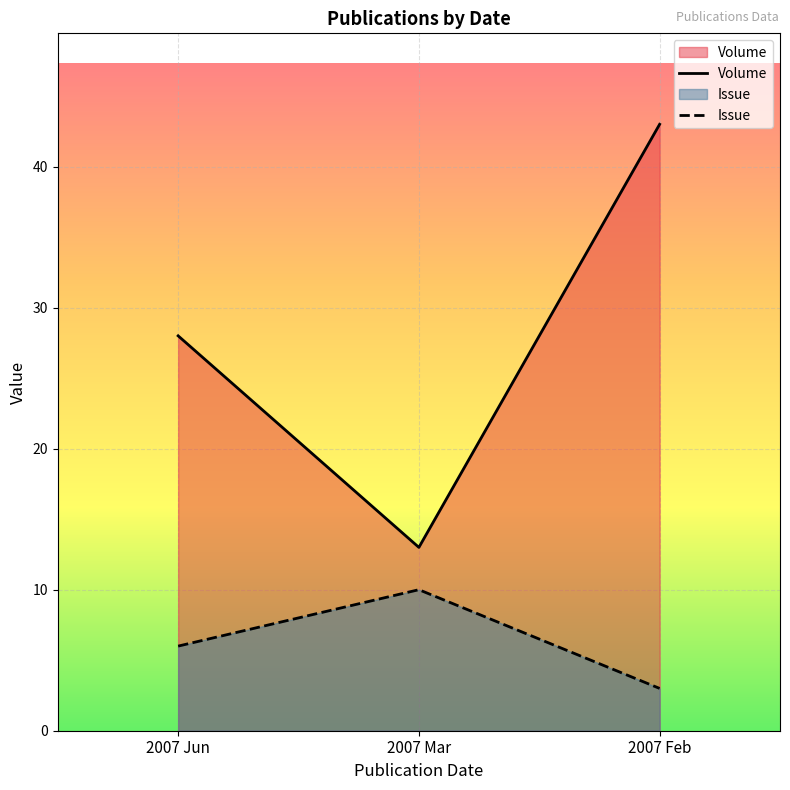

Is it true that Issue equals 2 at 2007 Feb?

False